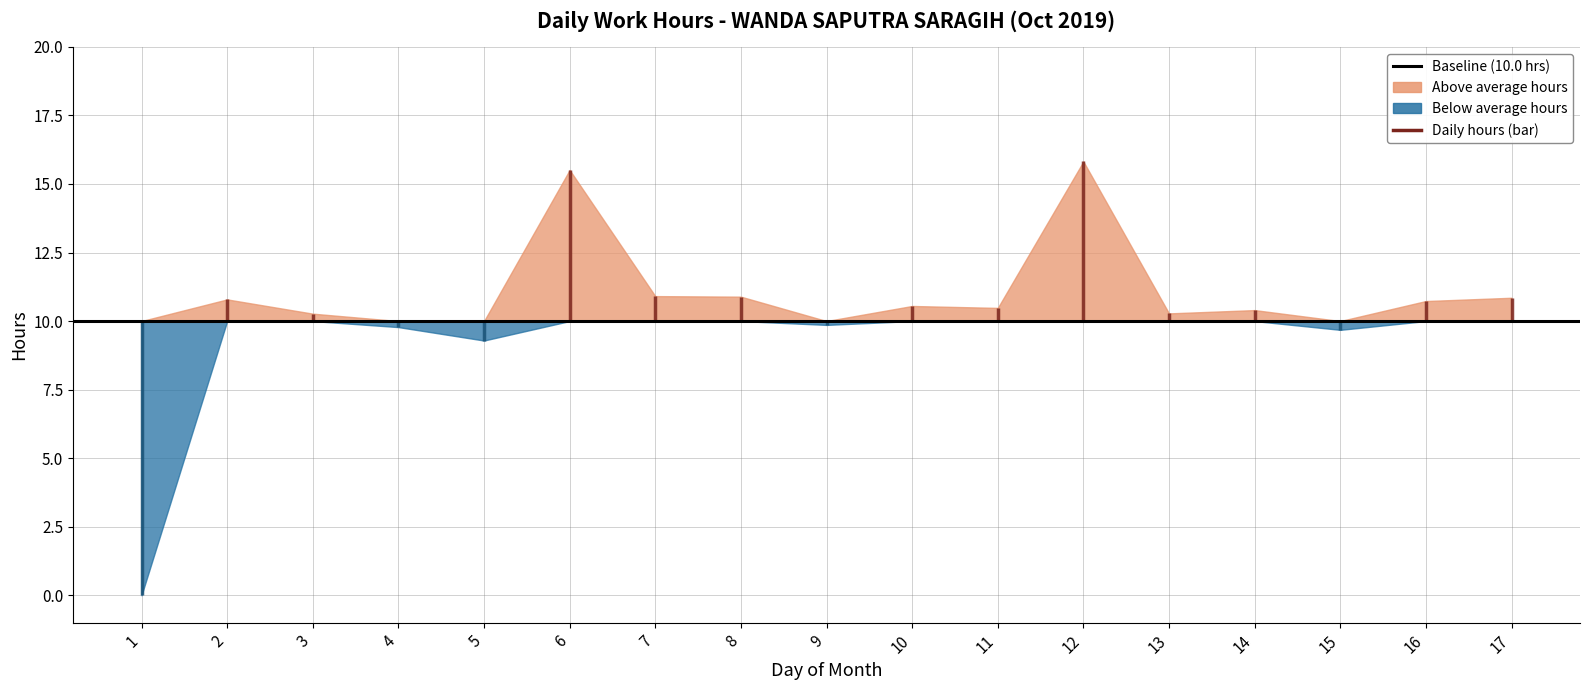

Reading right to left, what are all the values shown in this chart?

17=10.8	16=10.7	15=9.7	14=10.4	13=10.3	12=15.8	11=10.5	10=10.6	9=9.9	8=10.9	7=10.9	6=15.5	5=9.3	4=9.8	3=10.3	2=10.8	1=0.0